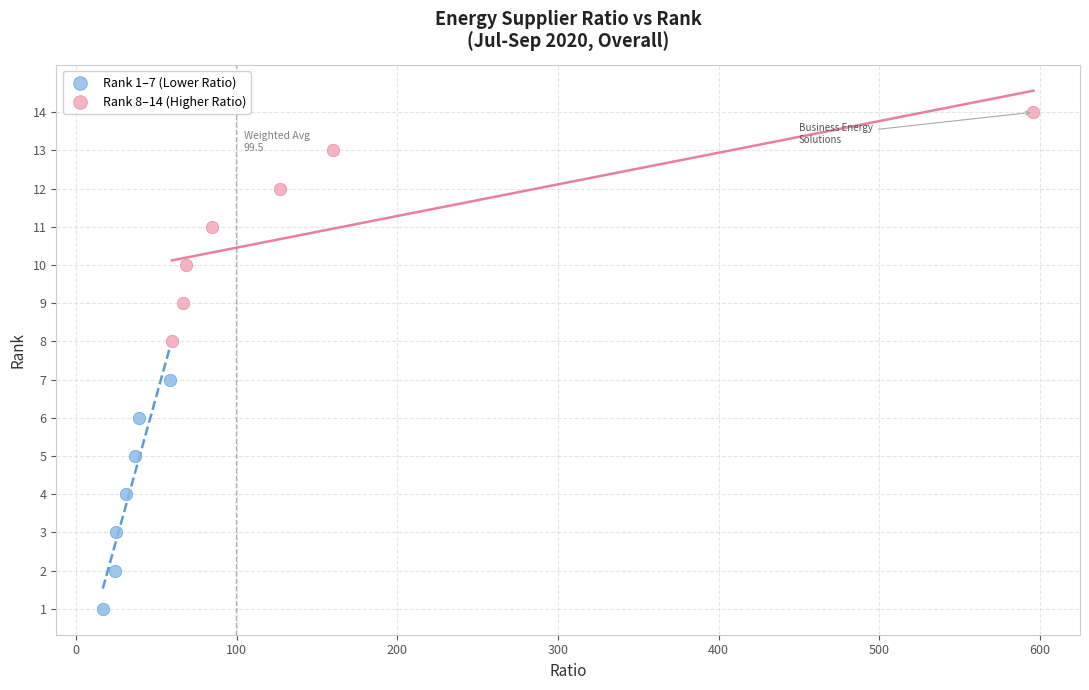

Which series reaches the maximum Y coordinate?

Rank 8–14 (Higher Ratio)